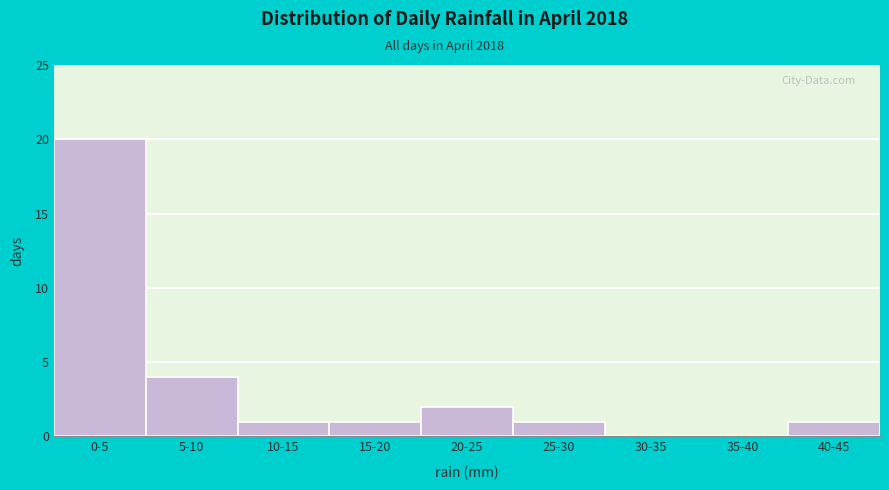

Reading left to right, transcribe all the data shown in this chart.

0-5=20	5-10=4	10-15=1	15-20=1	20-25=2	25-30=1	30-35=0	35-40=0	40-45=1